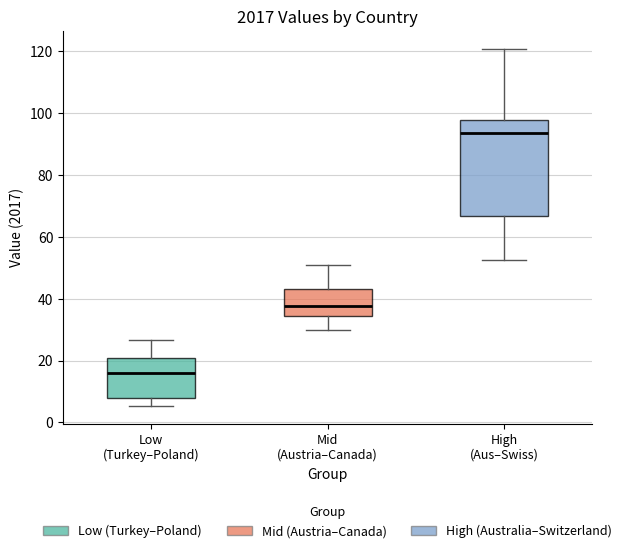

Reading left to right, transcribe this box plot: for each box, give where its median line is, the range the box spans, and where its two whiskers end, as read against the y-axis. The values are not printed on the chart, so give them approximately, as read against the axis.

Low (Turkey–Poland): median 16, box 8 to 20, whiskers 6 to 26
Mid (Austria–Canada): median 38, box 34 to 44, whiskers 30 to 50
High (Aus–Swiss): median 94, box 66 to 98, whiskers 52 to 120